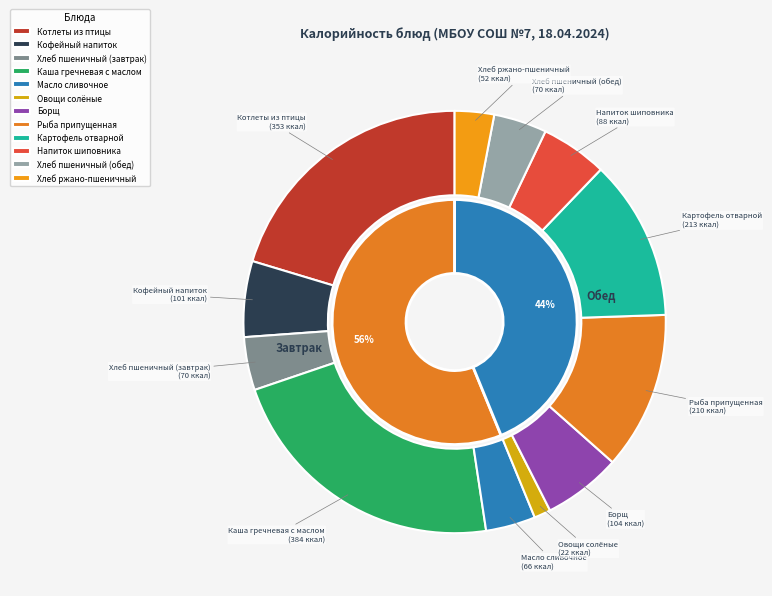

To the nearest percent, what percentage of the pie is Картофель отварной?

12%